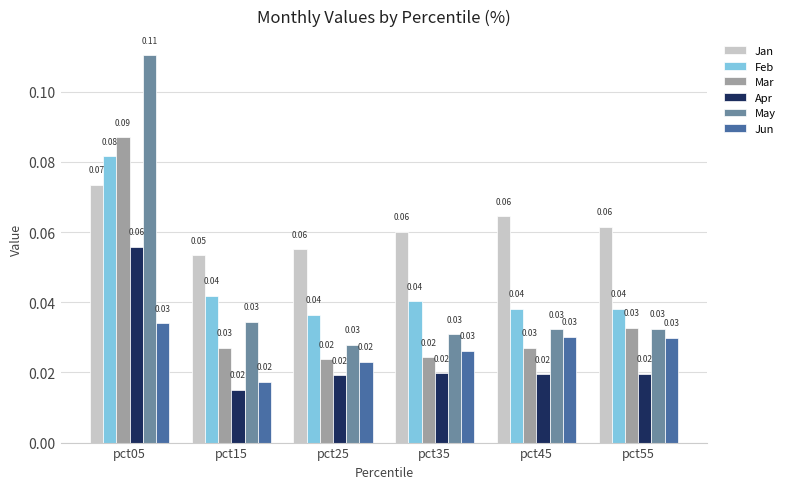

At which category is the sum across all series the highest?

pct05